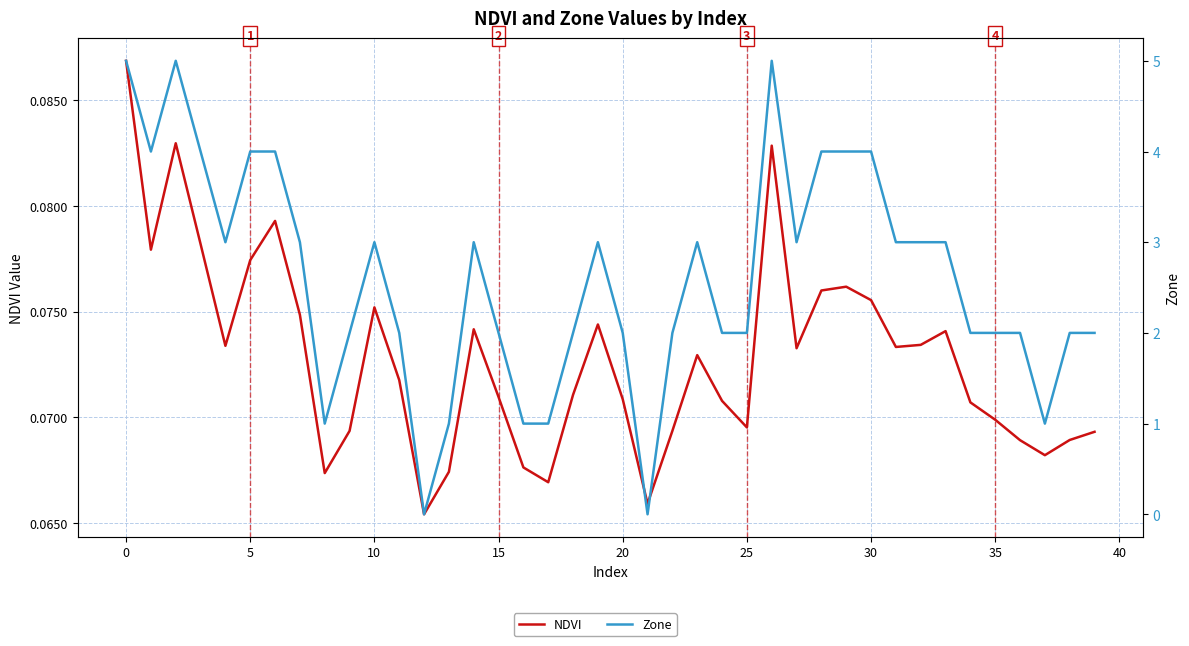

Does the chart have visible grid lines?

Yes